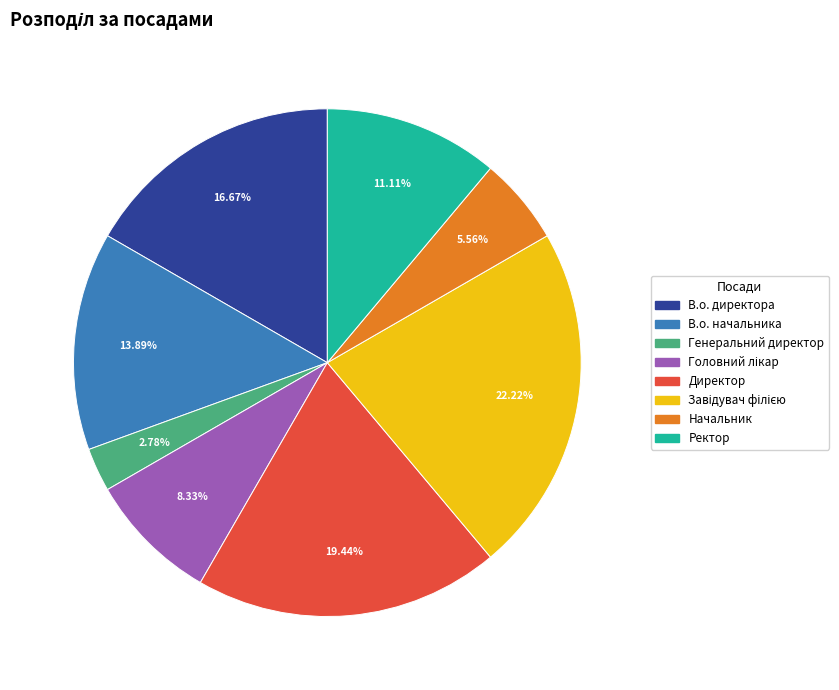

Does Ректор represent more than half of the total?

No